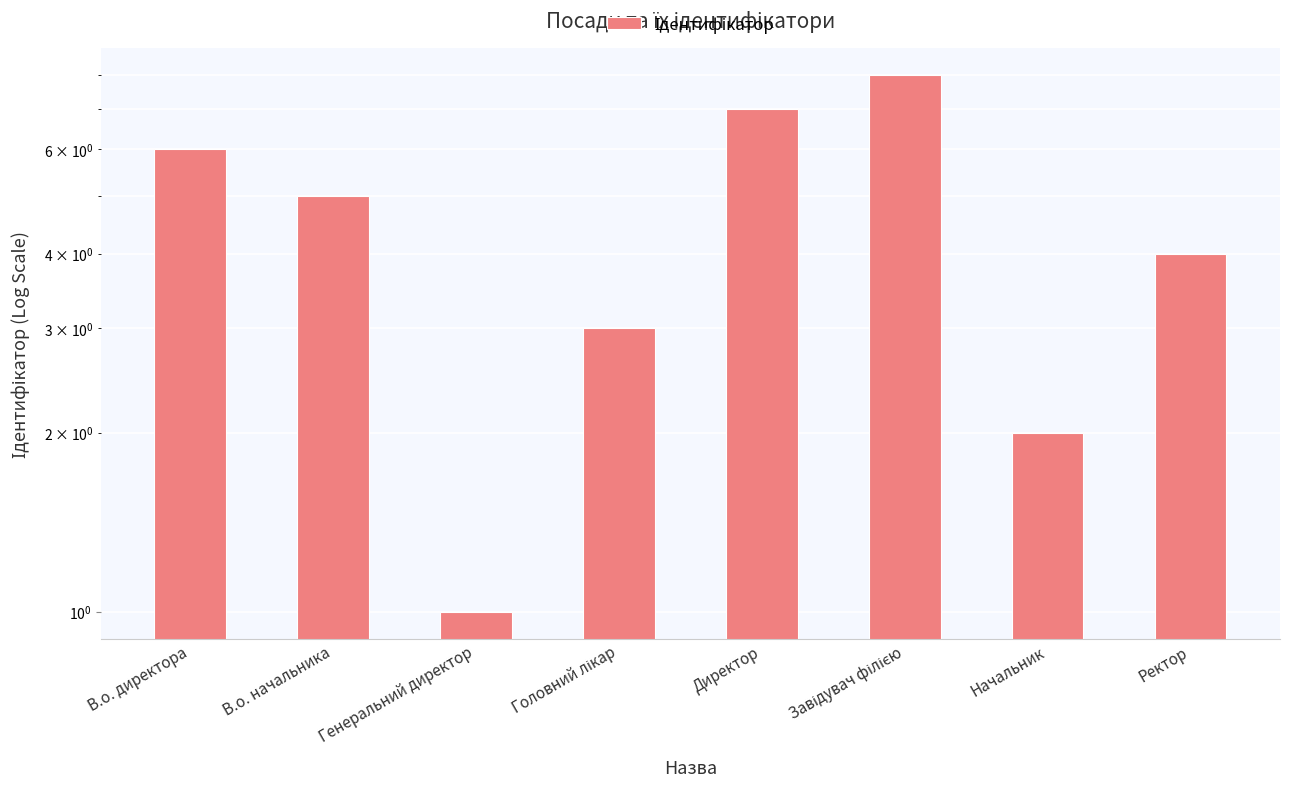

How many bars are there in total?

8